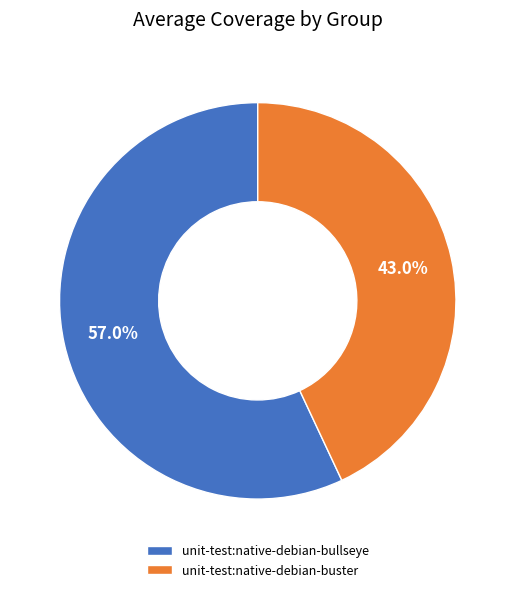

What is the ratio of the value at unit-test:native-debian-bullseye to the value at unit-test:native-debian-buster?

1.3